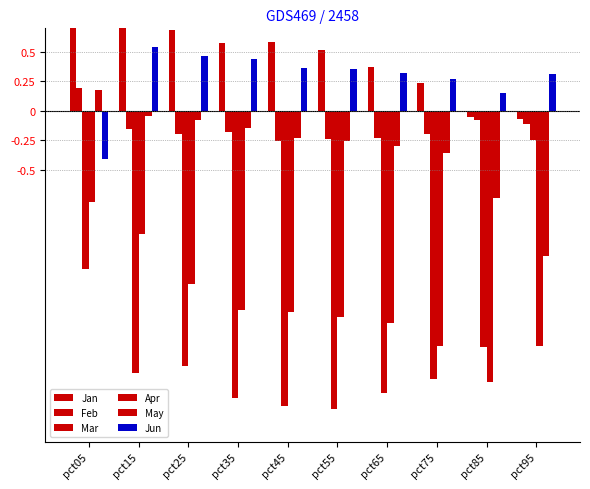

True or false: May has a value of -0.1 at pct15.

False